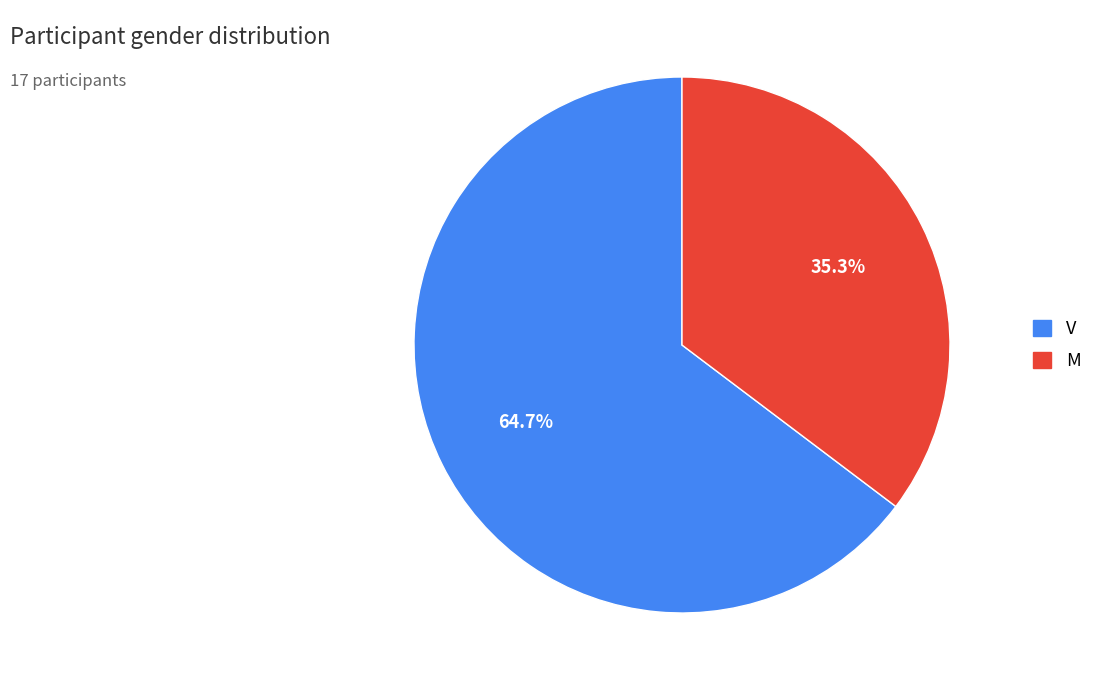

Is there a majority slice in this chart?

Yes